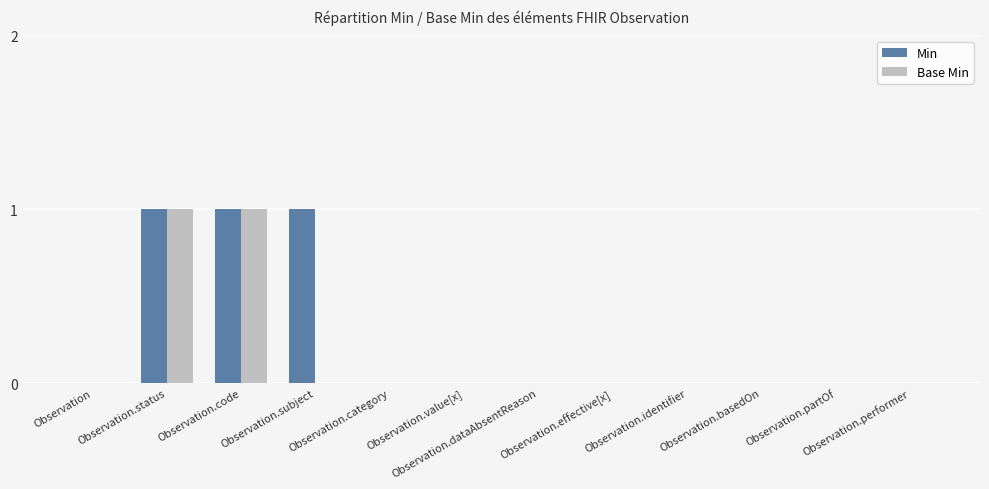

True or false: Base Min has a value of 1 at Observation.value[x].

False